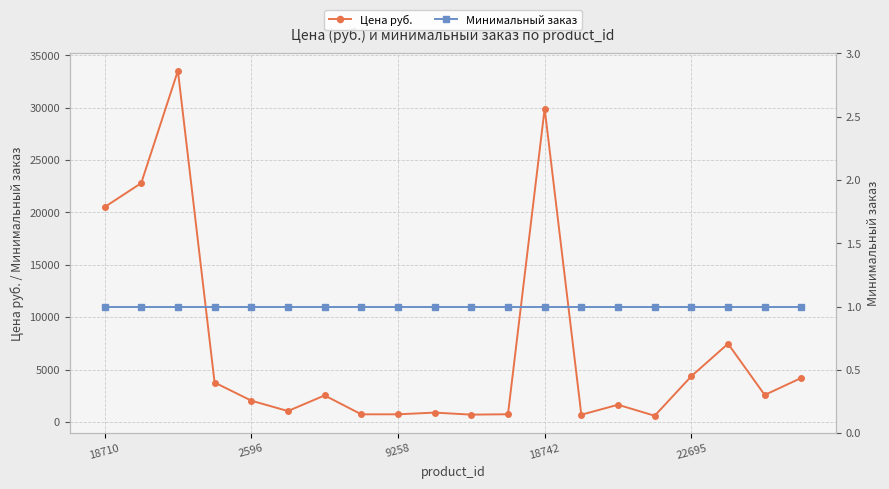

Rank the series at 13 from highest to lowest value.

Цена руб., Минимальный заказ